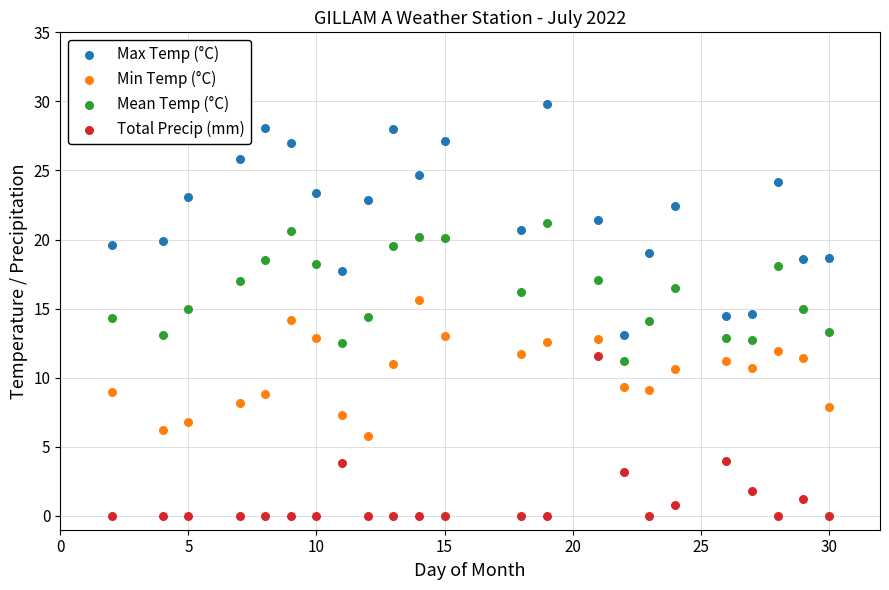

Which series contains the highest Y value?

Max Temp (°C)